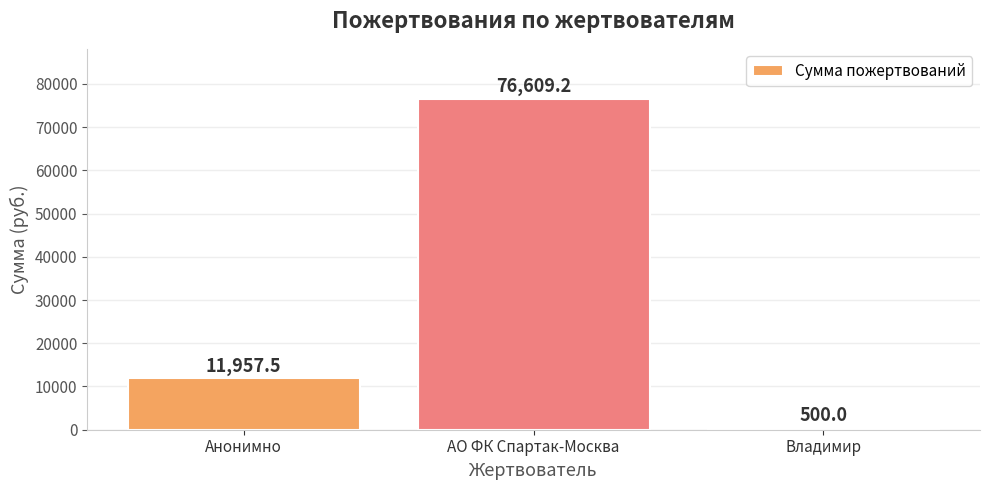

What is the sum of the values at АО ФК Спартак-Москва and Анонимно?

88566.7